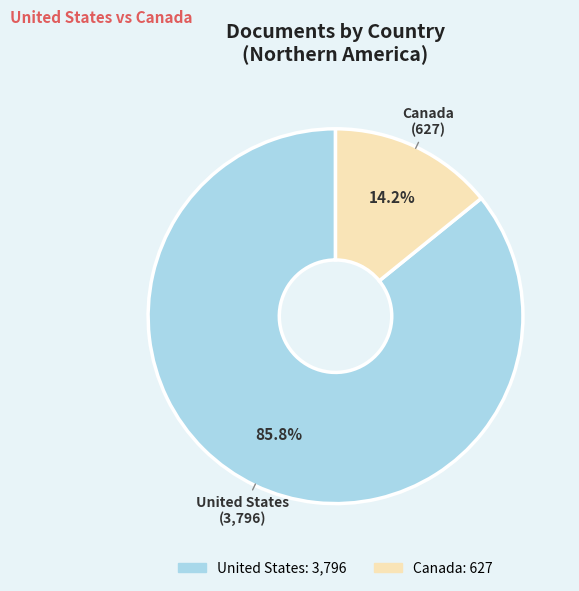

True or false: United States accounts for 78% of the total.

False